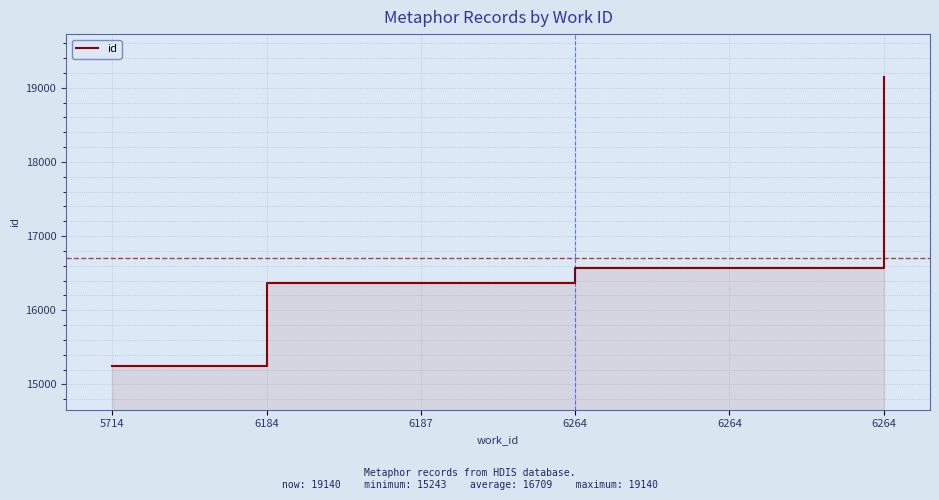

Which has a higher value, 6187 or 6264?

6264